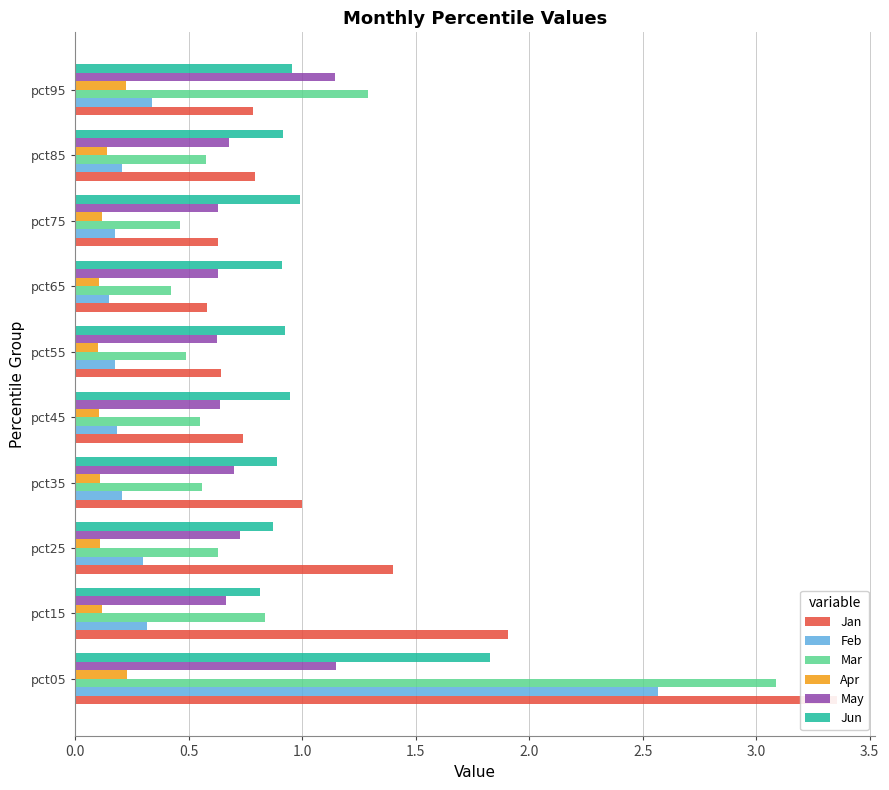

Which series has the largest range (max minus min)?

Jan